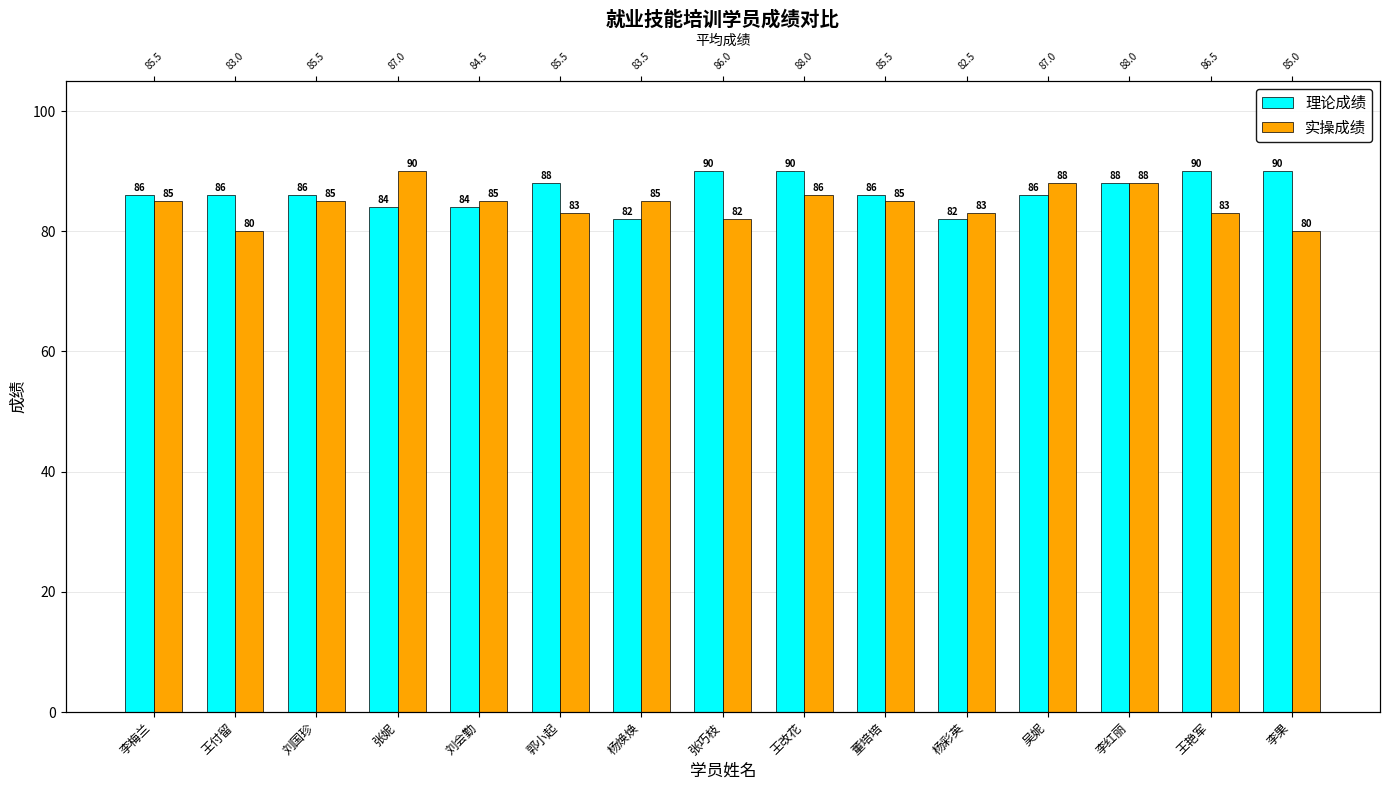

What is the difference between the 理论成绩 values at 张妮 and 杨彩英?

2